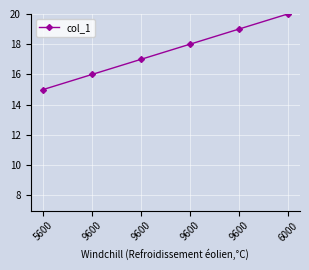

How many values are between 16 and 19?

4